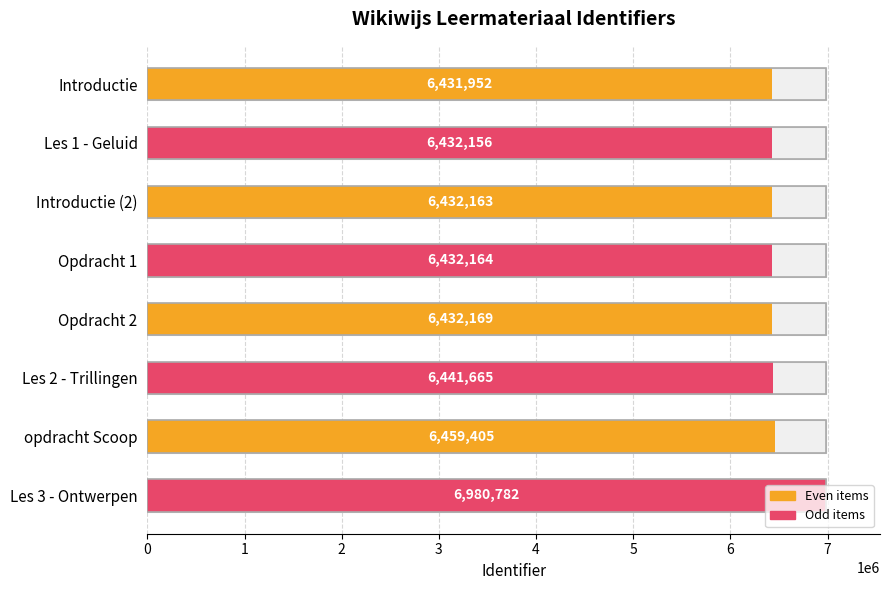

Between Les 1 - Geluid and Les 2 - Trillingen, which is larger?

Les 2 - Trillingen